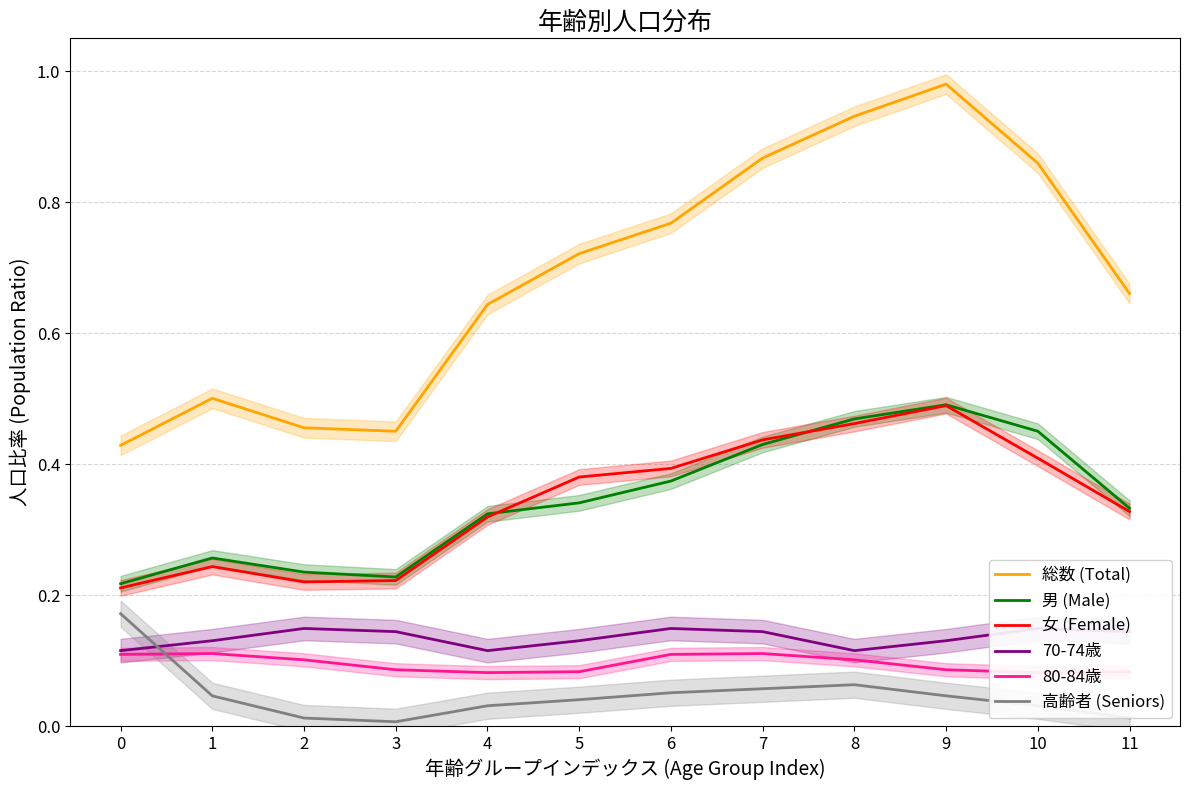

What is the value of the 総数 (Total) point at the 2nd from the left?

0.5